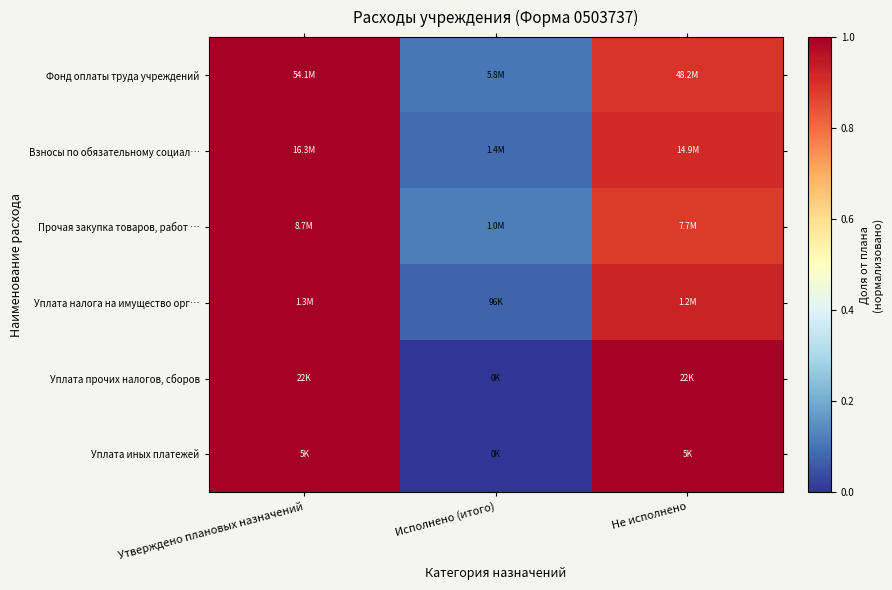

Reading left to right, transcribe all the data shown in this chart.

Фонд оплаты труда учреждений: Утверждено плановых назначений=1.0	Исполнено (итого)=0.1	Не исполнено=0.9
Взносы по обязательному социал…: Утверждено плановых назначений=1.0	Исполнено (итого)=0.1	Не исполнено=0.9
Прочая закупка товаров, работ …: Утверждено плановых назначений=1.0	Исполнено (итого)=0.1	Не исполнено=0.9
Уплата налога на имущество орг…: Утверждено плановых назначений=1.0	Исполнено (итого)=0.1	Не исполнено=0.9
Уплата прочих налогов, сборов: Утверждено плановых назначений=1.0	Исполнено (итого)=0.0	Не исполнено=1.0
Уплата иных платежей: Утверждено плановых назначений=1.0	Исполнено (итого)=0.0	Не исполнено=1.0